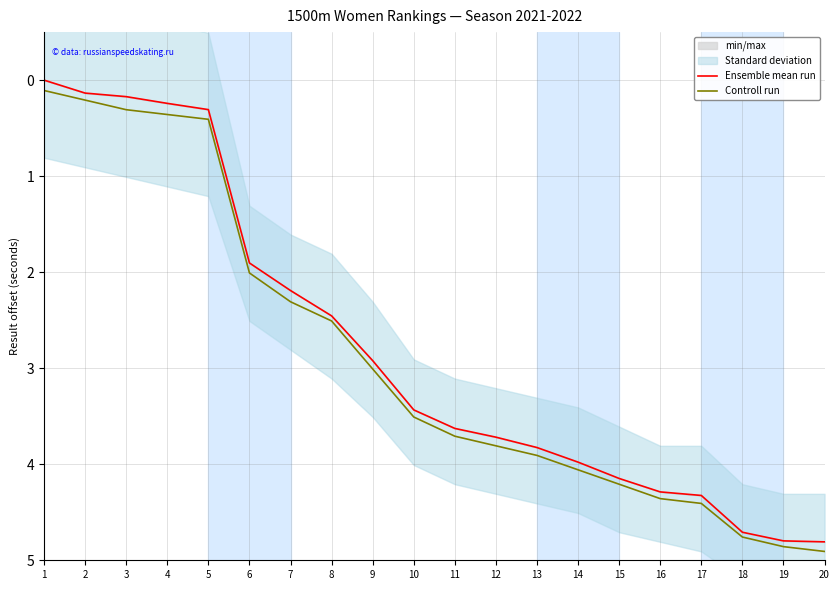

What is the maximum value shown in the chart?

4.9